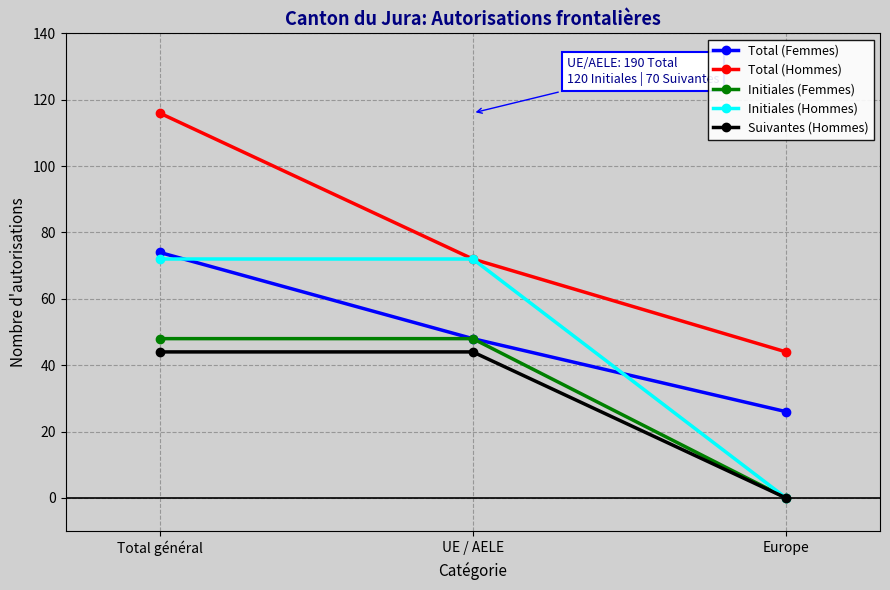

Is the value of Initiales (Femmes) at Total général greater than the value of Suivantes (Hommes) at Total général?

Yes